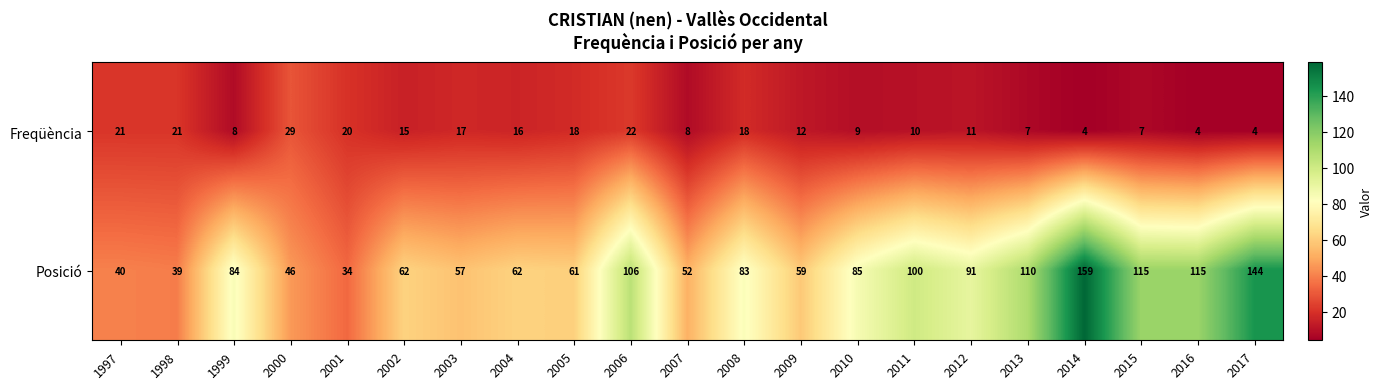

At which category is the sum across all series the highest?

2014